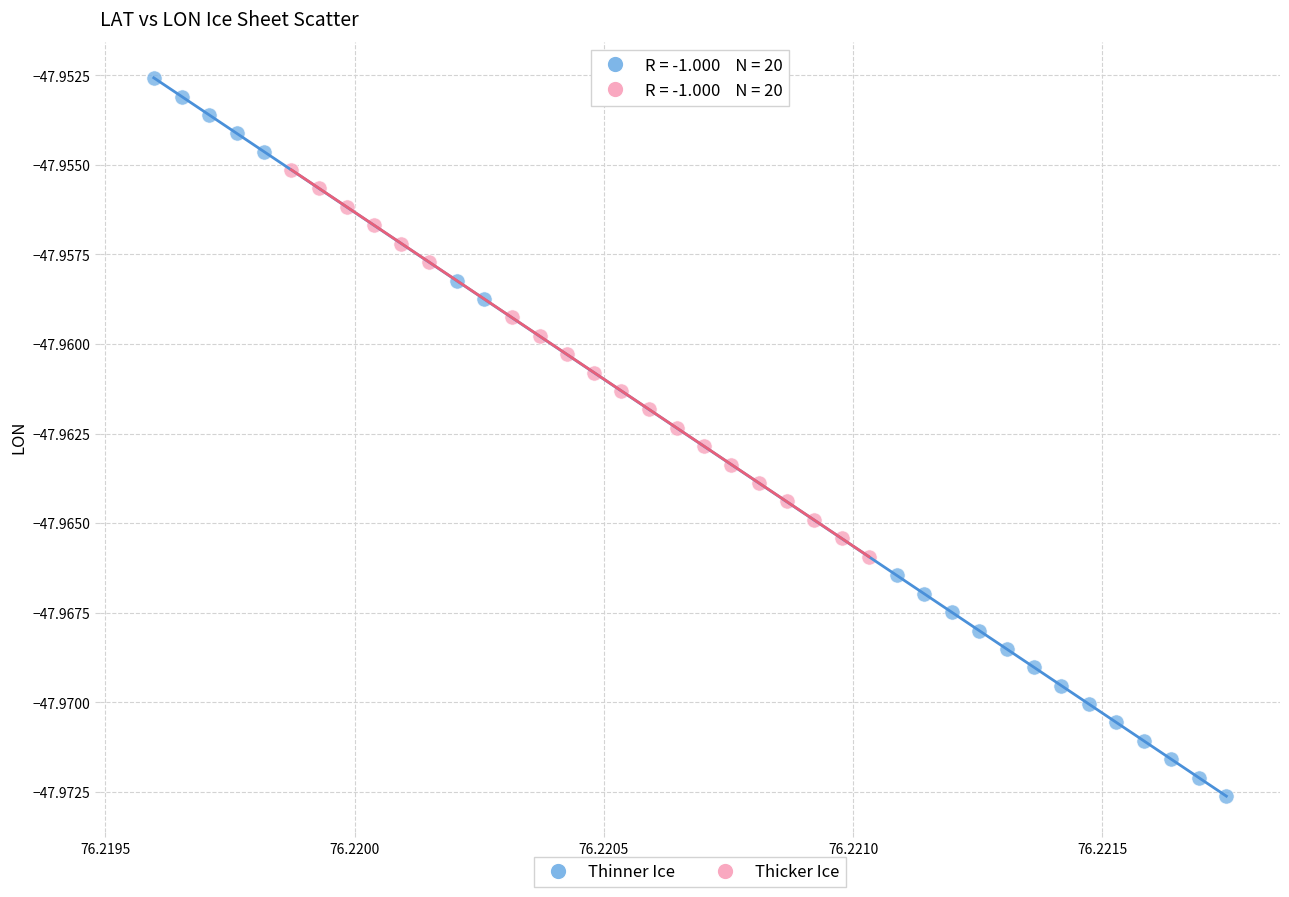

What are all the series names shown in the legend?

Thinner Ice, Thicker Ice